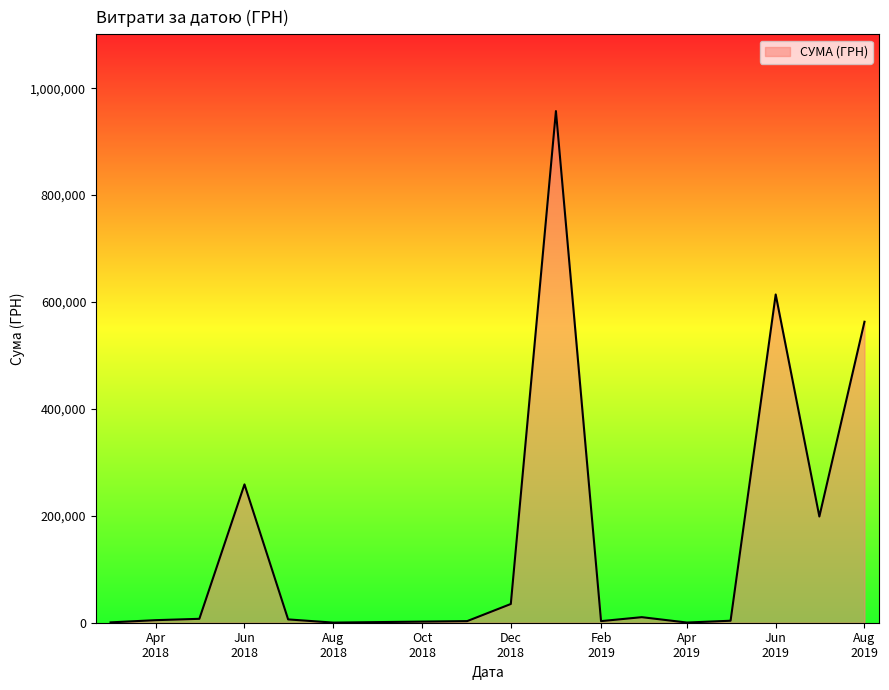

Does the chart display data point markers on the line(s)?

No